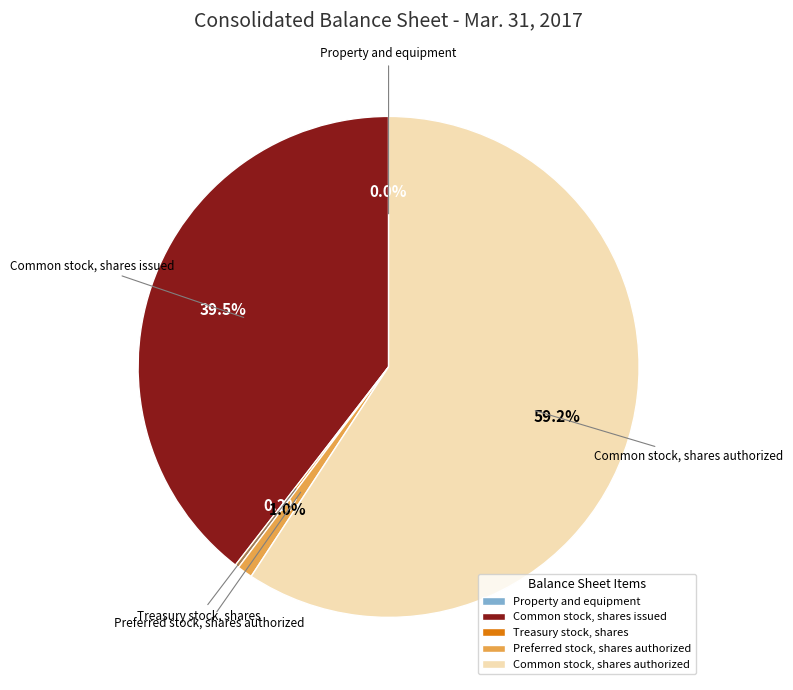

What percentage is the Preferred stock, shares authorized slice, to the nearest percent?

1%